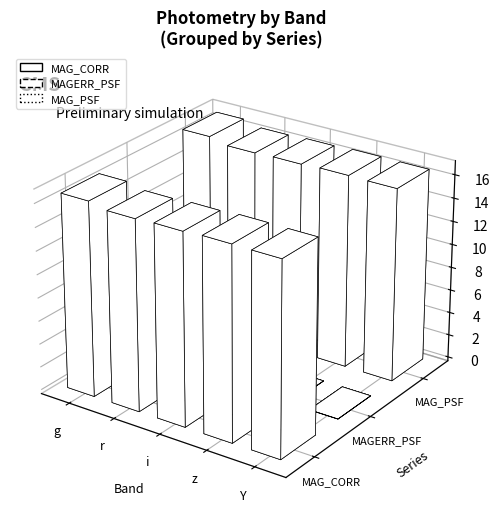

Which category has the highest value in the MAG_CORR series?

g